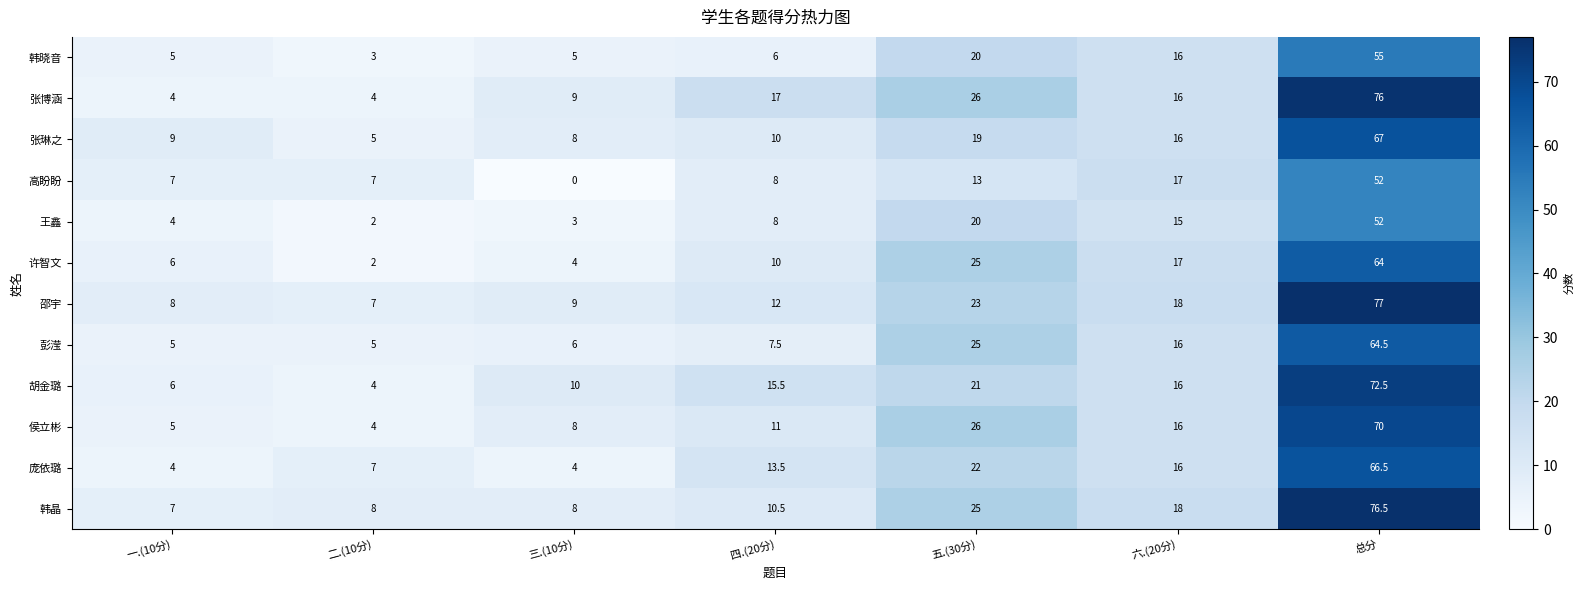

At how many categories does at least one series exceed 74?

1